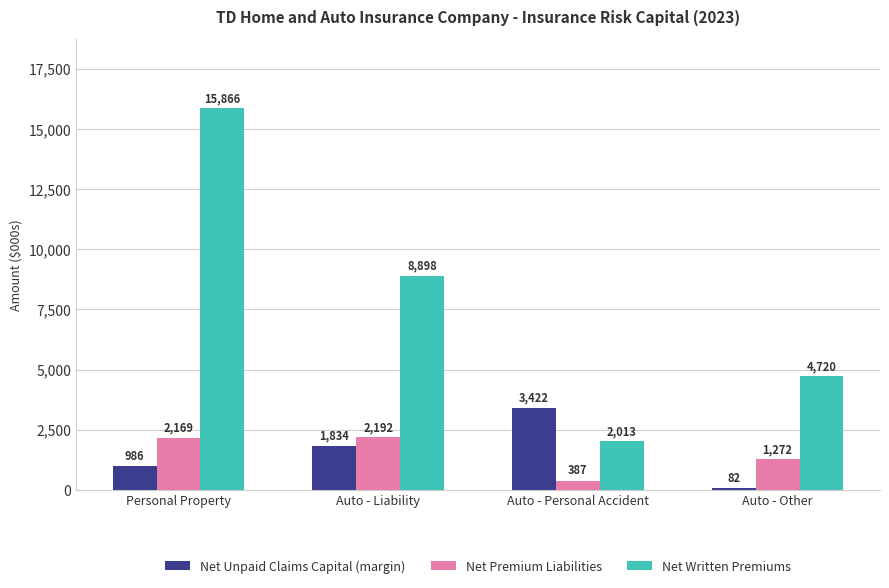

Rank the series at Auto - Liability from highest to lowest value.

Net Written Premiums, Net Premium Liabilities, Net Unpaid Claims Capital (margin)